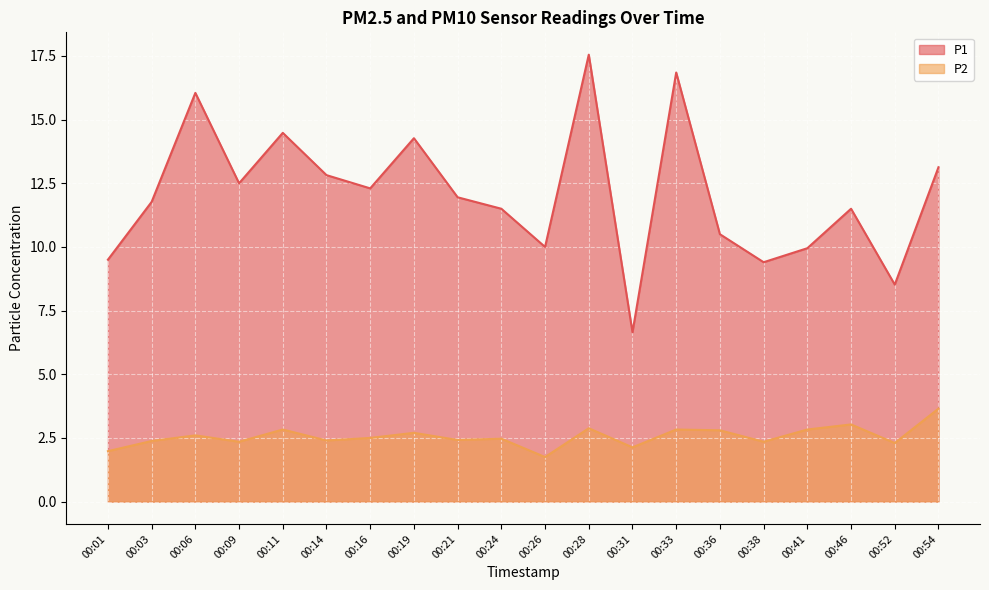

Reading left to right, what are all the values shown in this chart?

P1: 00:01=9.5	00:03=11.8	00:06=16.1	00:09=12.5	00:11=14.5	00:14=12.8	00:16=12.3	00:19=14.3	00:21=11.9	00:24=11.5	00:26=10.0	00:28=17.6	00:31=6.7	00:33=16.9	00:36=10.5	00:38=9.4	00:41=9.9	00:46=11.5	00:52=8.5	00:54=13.1
P2: 00:01=2.0	00:03=2.4	00:06=2.6	00:09=2.4	00:11=2.8	00:14=2.4	00:16=2.5	00:19=2.7	00:21=2.4	00:24=2.5	00:26=1.8	00:28=2.9	00:31=2.1	00:33=2.8	00:36=2.8	00:38=2.4	00:41=2.8	00:46=3.0	00:52=2.3	00:54=3.6